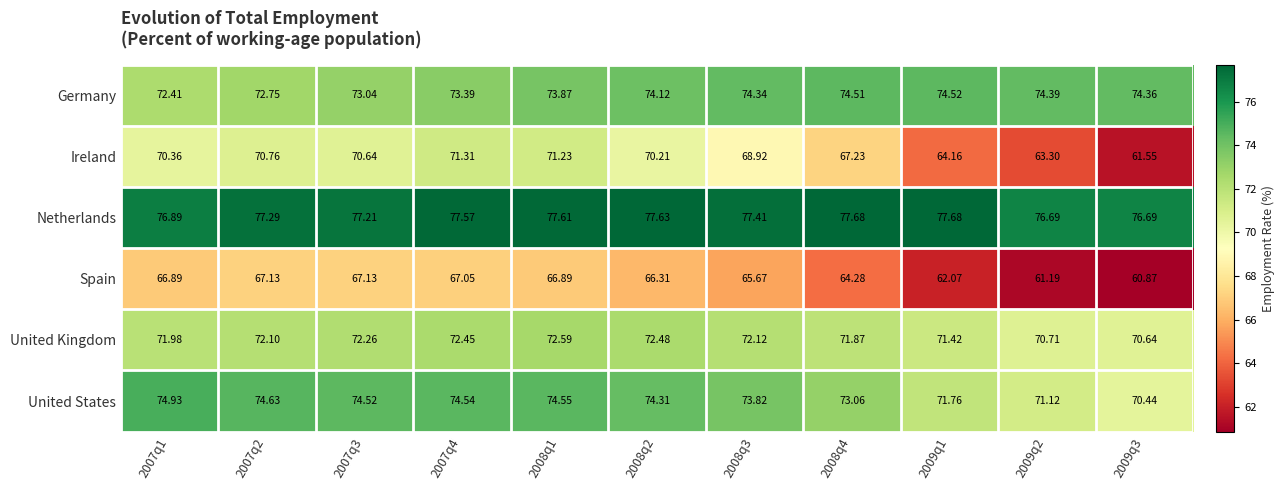

What is the minimum value shown in the chart?

60.9